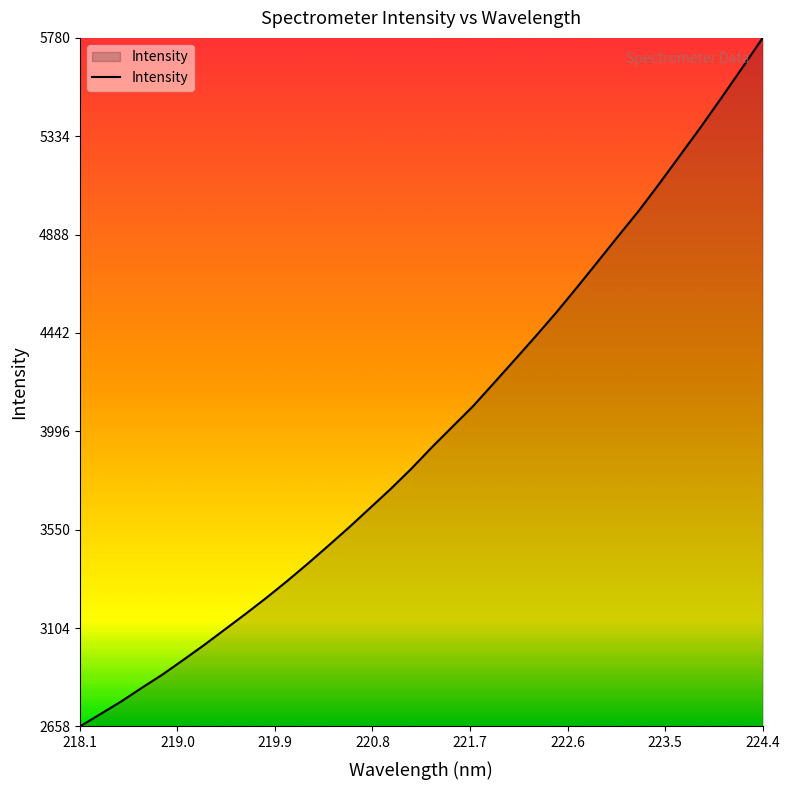

Does the chart have visible grid lines?

No